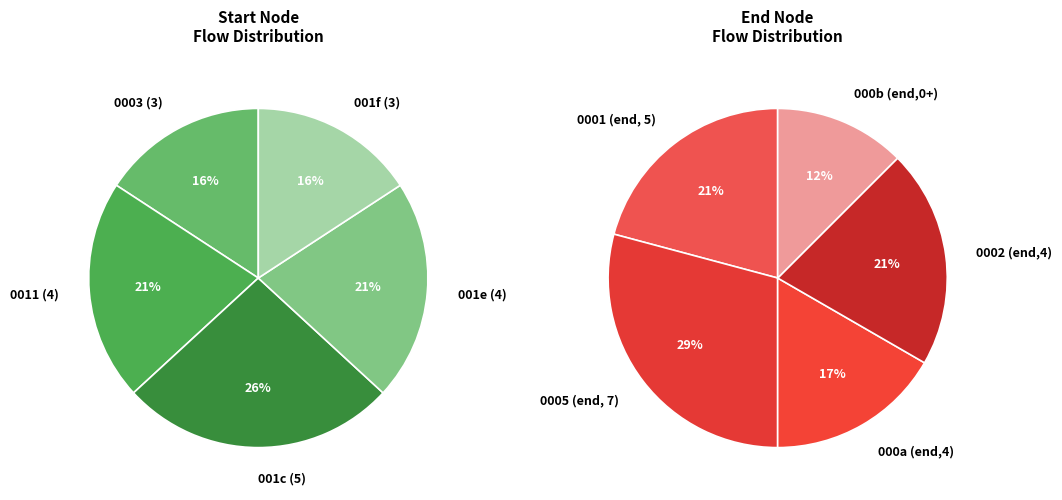

True or false: 4 accounts for 5% of the total.

False